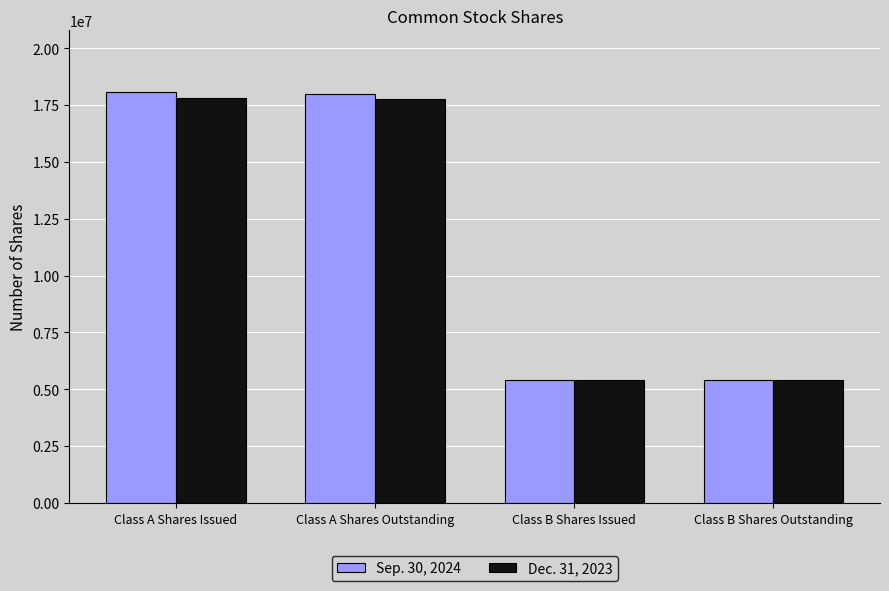

What is the total value across all series at Class B Shares Outstanding?

10800000